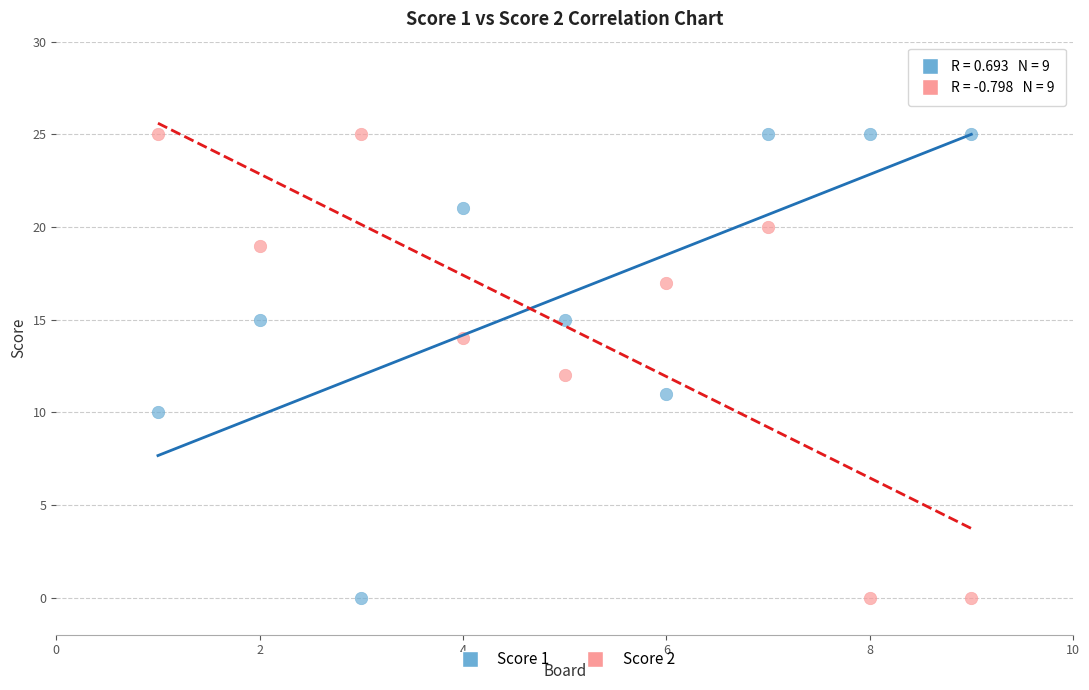

Across all data points, what is the range of X values (max minus min)?

8